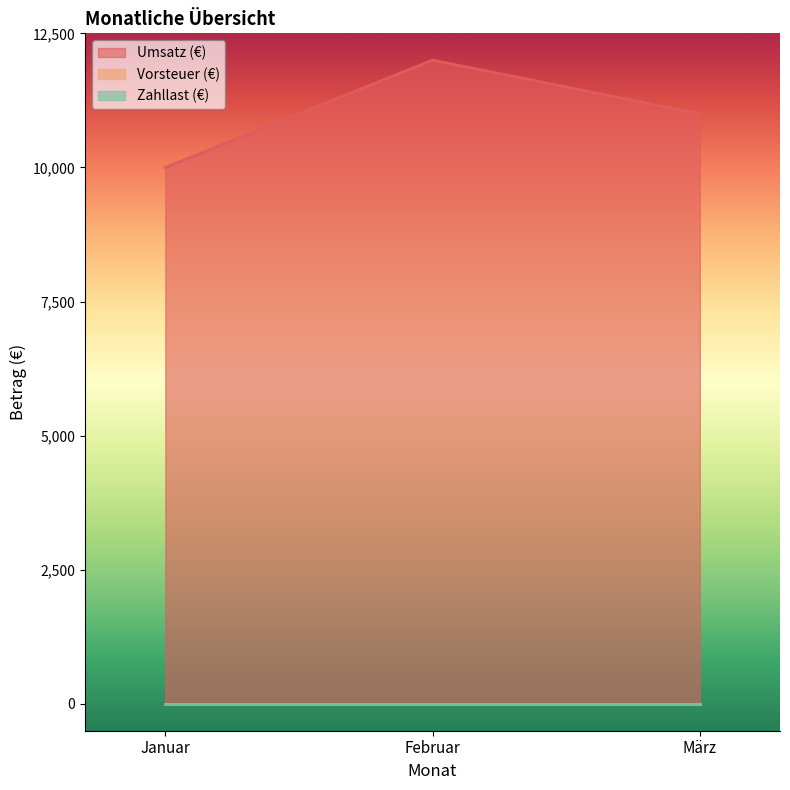

Reading left to right, what are all the values shown in this chart?

Umsatz (€): Januar=10000	Februar=12000	März=11000
Vorsteuer (€): Januar=0	Februar=0	März=0
Zahllast (€): Januar=0	Februar=0	März=0